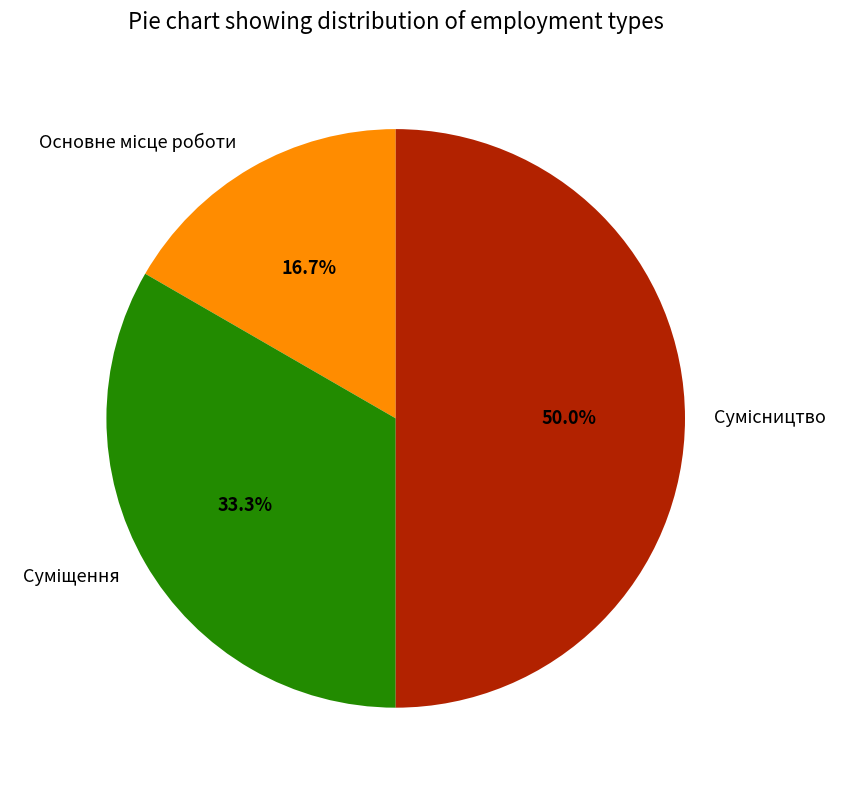

How many slices are in this pie chart?

3